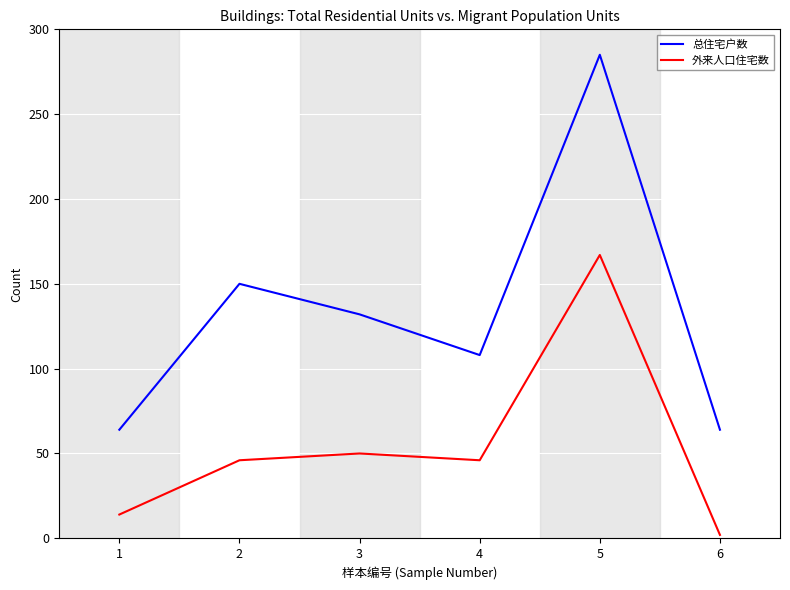

At which category does the chart reach its minimum across all series?

6